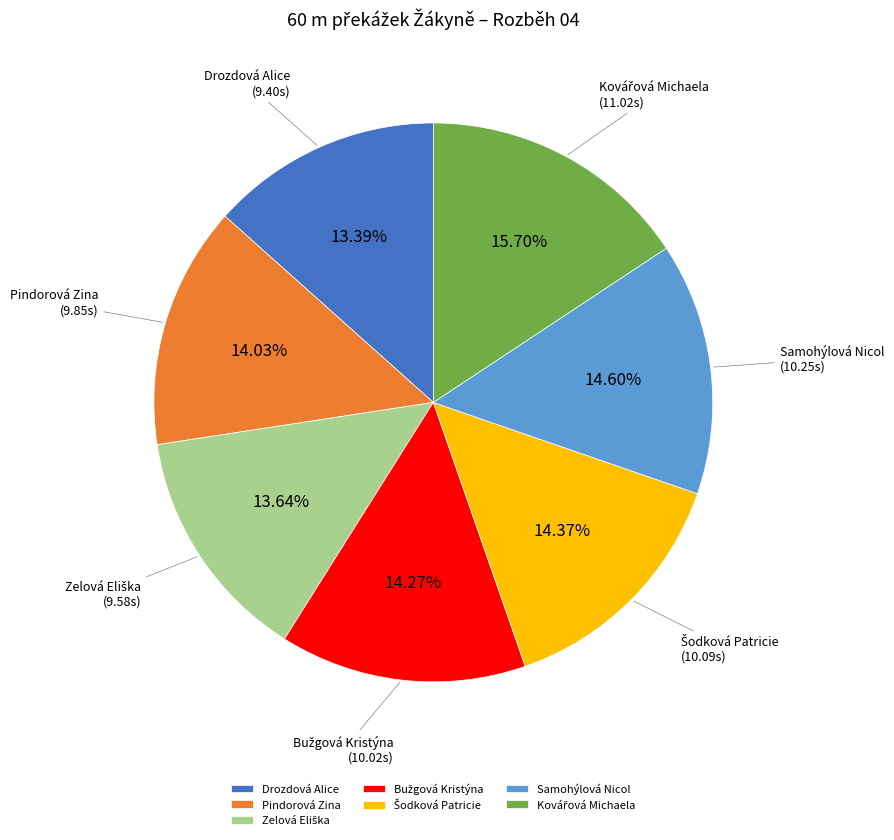

Approximately how many times larger is the value at Drozdová Alice compared to Pindorová Zina?

1.0